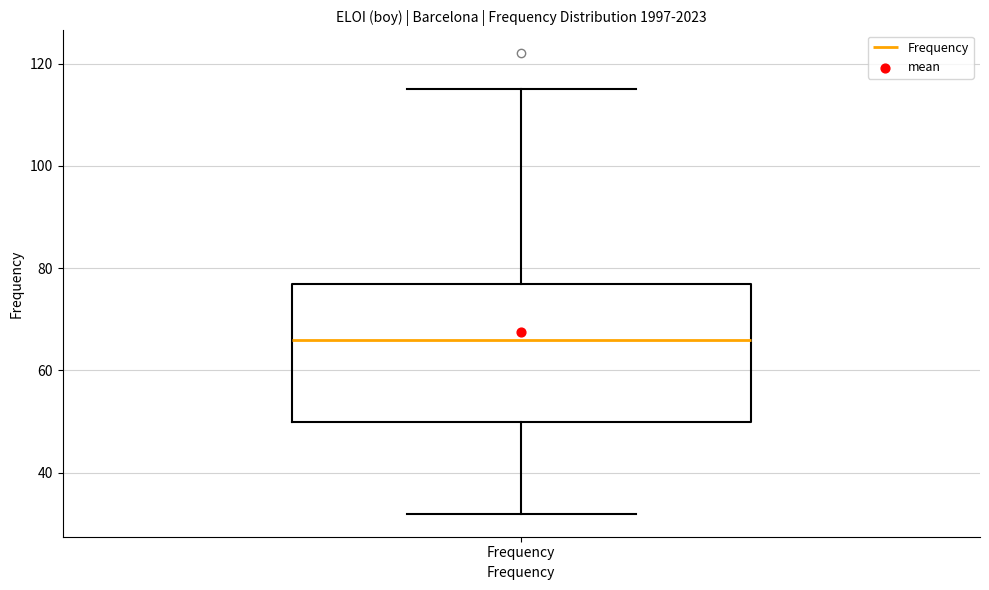

Where is the lower edge of the box for Frequency on the y-axis? The values are not printed on the chart, so give them approximately, as read against the axis.

50